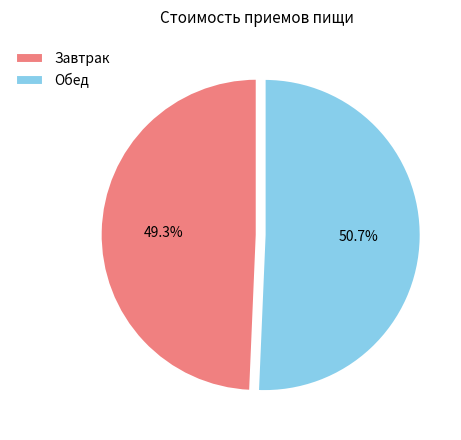

Is it true that Завтрак is 49% of the pie?

True